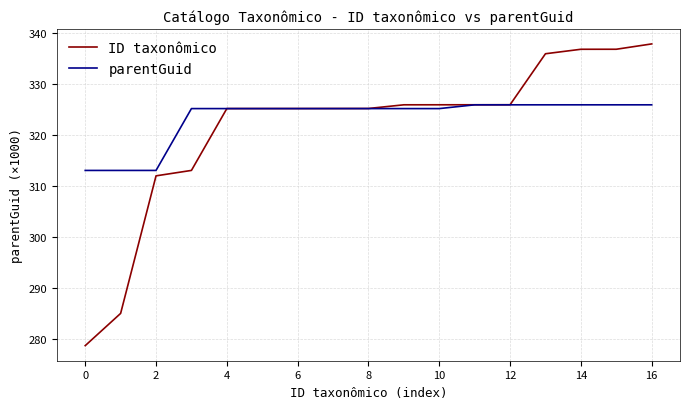

What is the difference between the second highest and minimum values in the parentGuid series?

12.9